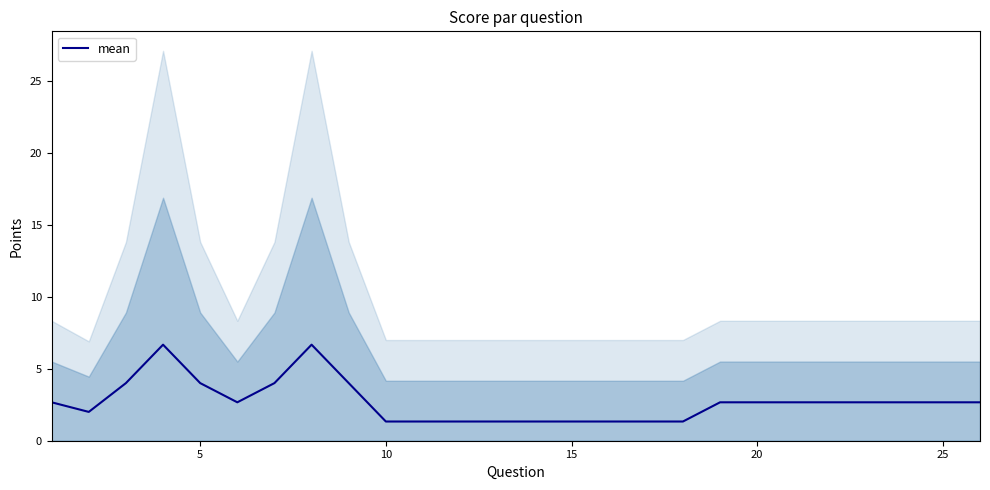

The mean series shows 2.7 at 20. True or false?

True